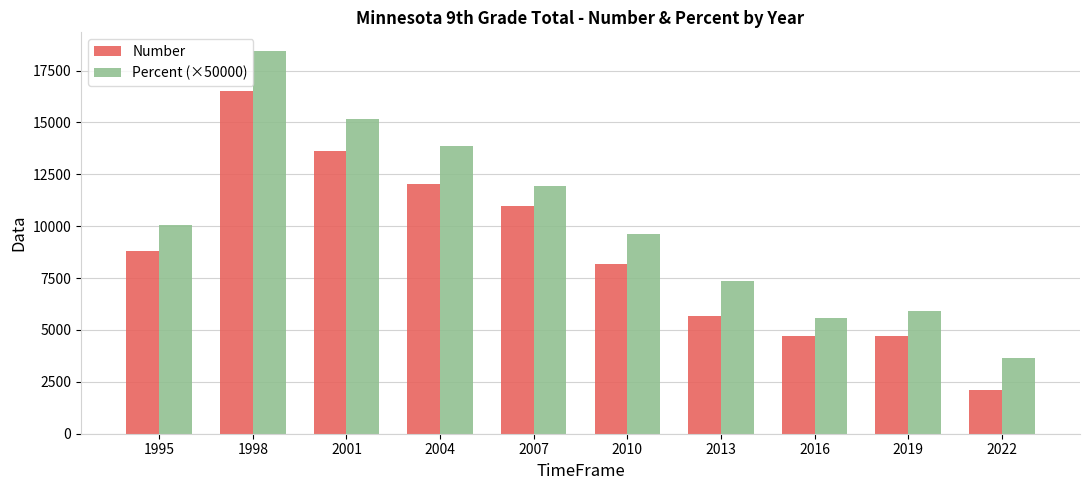

What is the highest value of the Percent (×50000) series?

18420.0